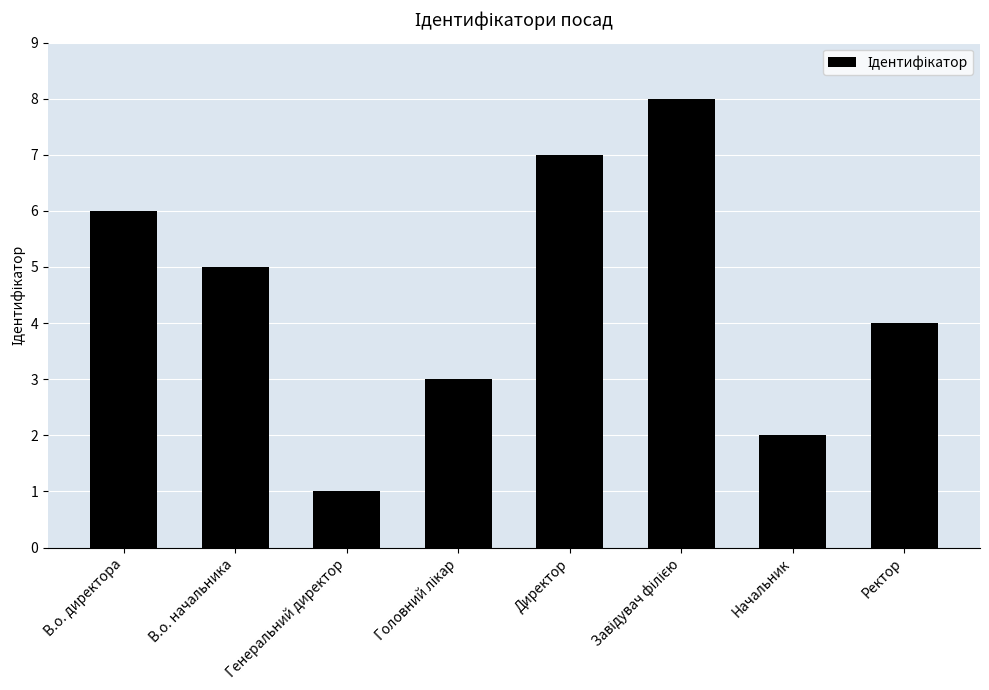

What is the ratio of the value at Начальник to the value at В.о. директора?

0.3